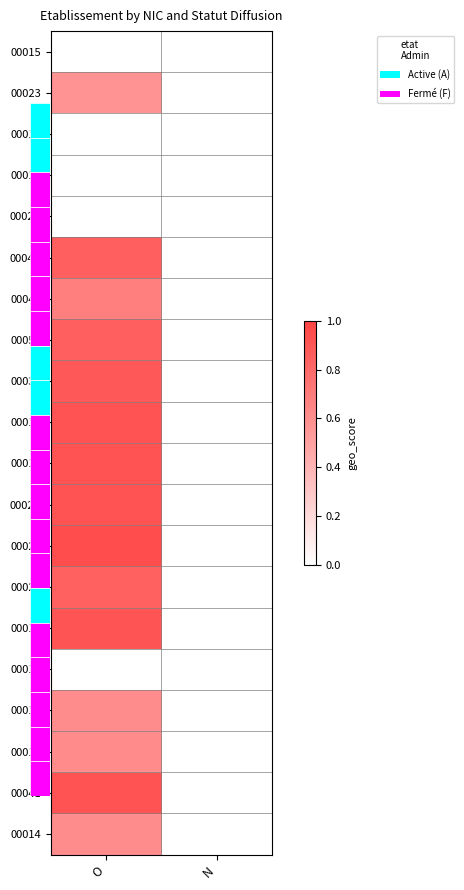

Reading right to left, extract all data points from this chart.

00015: N=0.0	O=0.0
00023: N=0.0	O=0.6
00017: N=0.0	O=0.0
00011: N=0.0	O=0.0
00026: N=0.0	O=0.0
00044: N=0.0	O=0.8
00045: N=0.0	O=0.7
00052: N=0.0	O=0.8
00031: N=0.0	O=0.9
00019: N=0.0	O=0.9
00018: N=0.0	O=0.9
00022: N=0.0	O=0.9
00028: N=0.0	O=0.9
00020: N=0.0	O=0.8
00010: N=0.0	O=0.9
00012: N=0.0	O=0.0
00013: N=0.0	O=0.6
00016: N=0.0	O=0.6
00041: N=0.0	O=0.9
00014: N=0.0	O=0.6